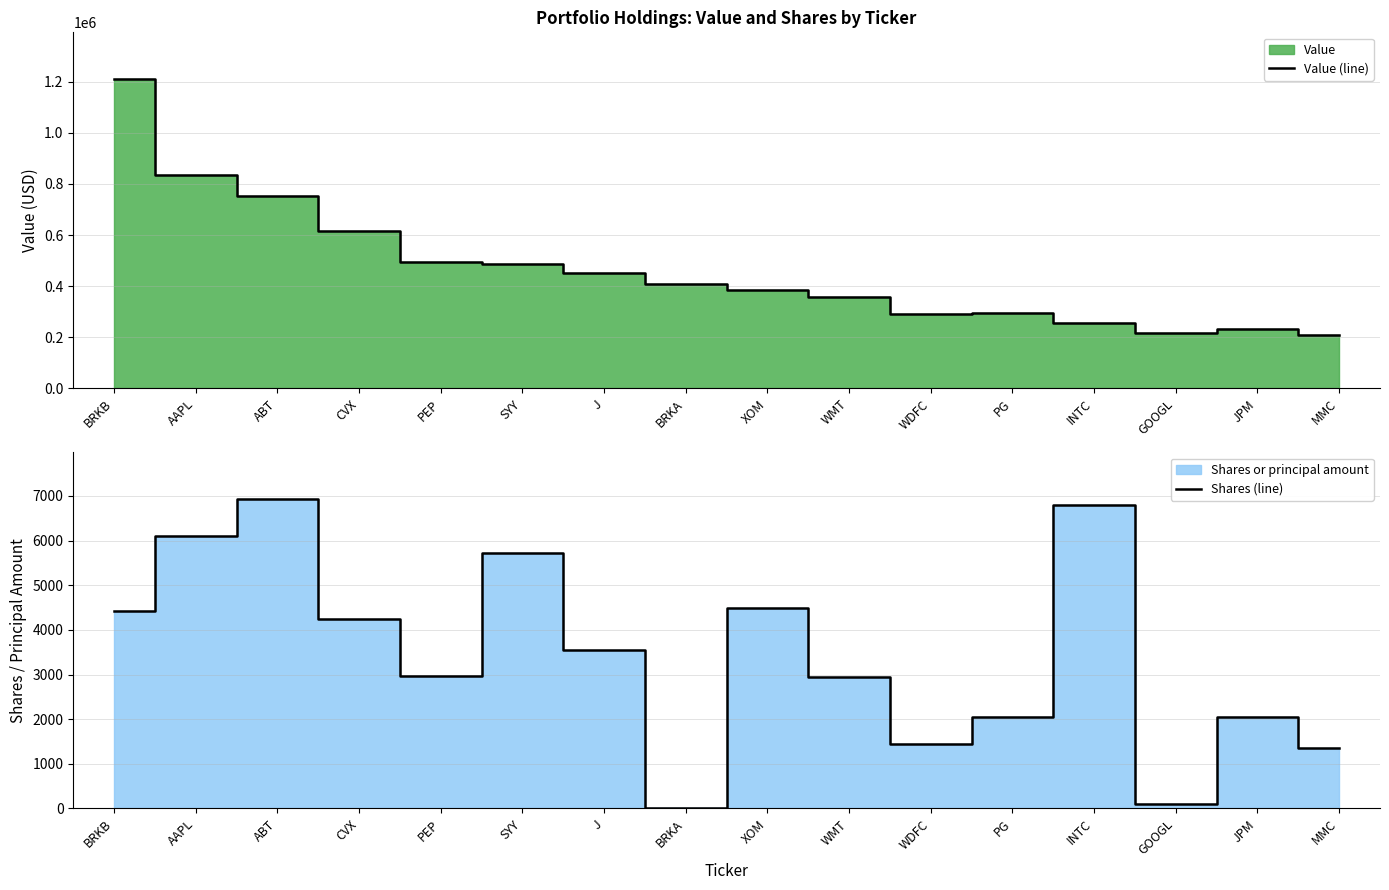

Which category has the lowest value in the Shares (line) series?

BRKA